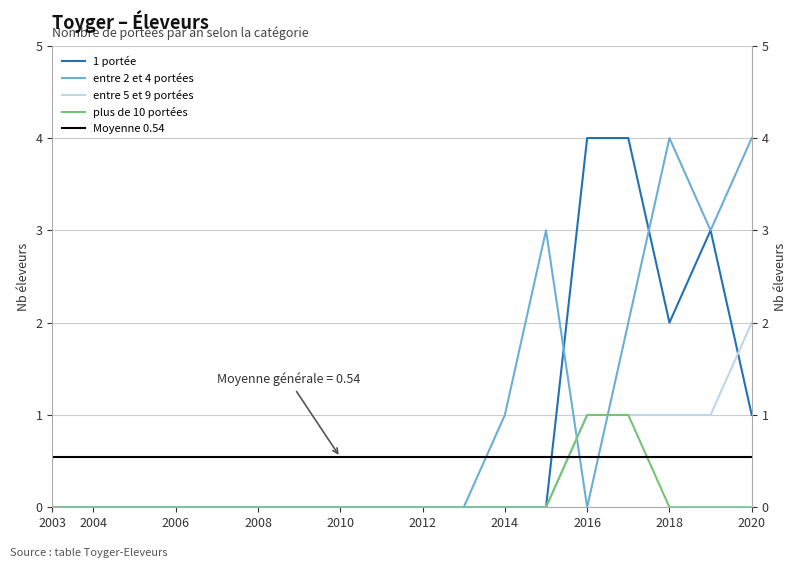

What is the difference between the maximum and minimum values in the entre 5 et 9 portées series?

2